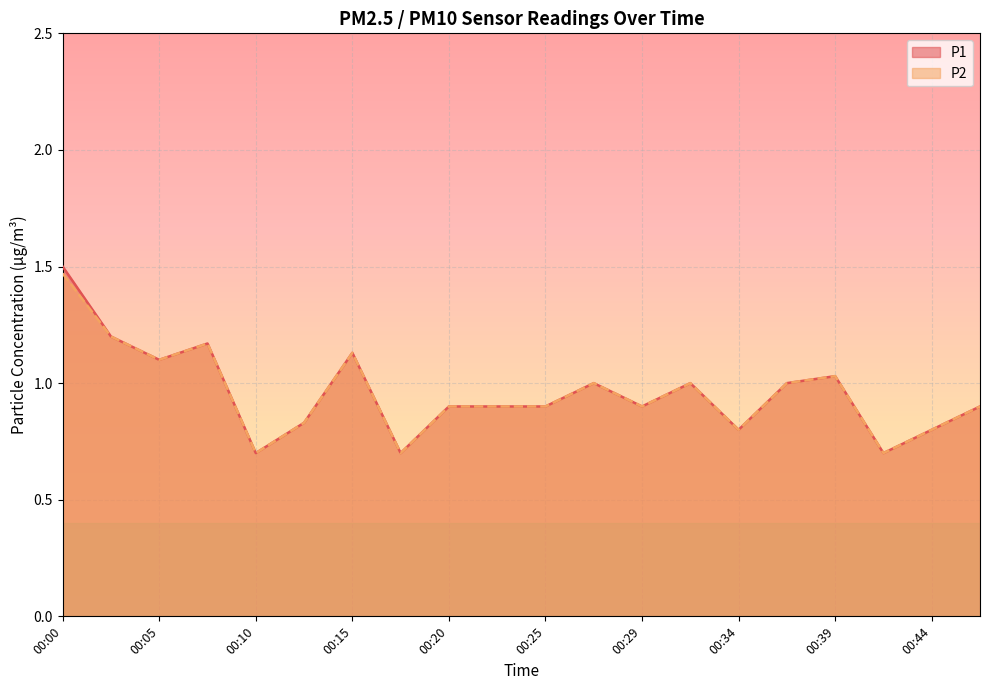

List the labels in order of P1 value, largest first.

00:00, 00:03, 00:07, 00:15, 00:05, 00:39, 00:27, 00:32, 00:37, 00:20, 00:22, 00:25, 00:29, 00:47, 00:12, 00:34, 00:44, 00:10, 00:17, 00:42